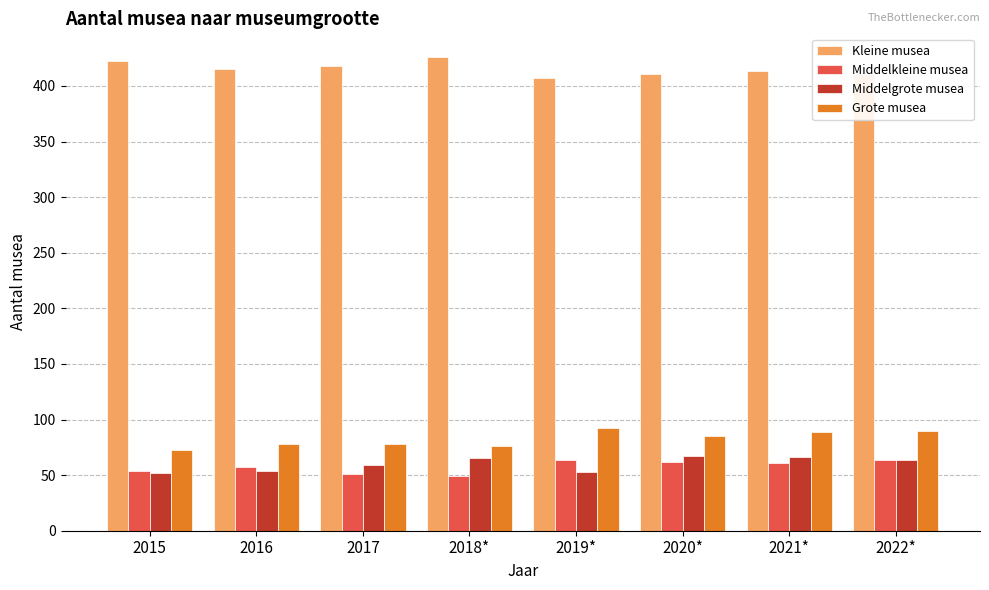

What is the spread (max minus min) of values at 2017?

367